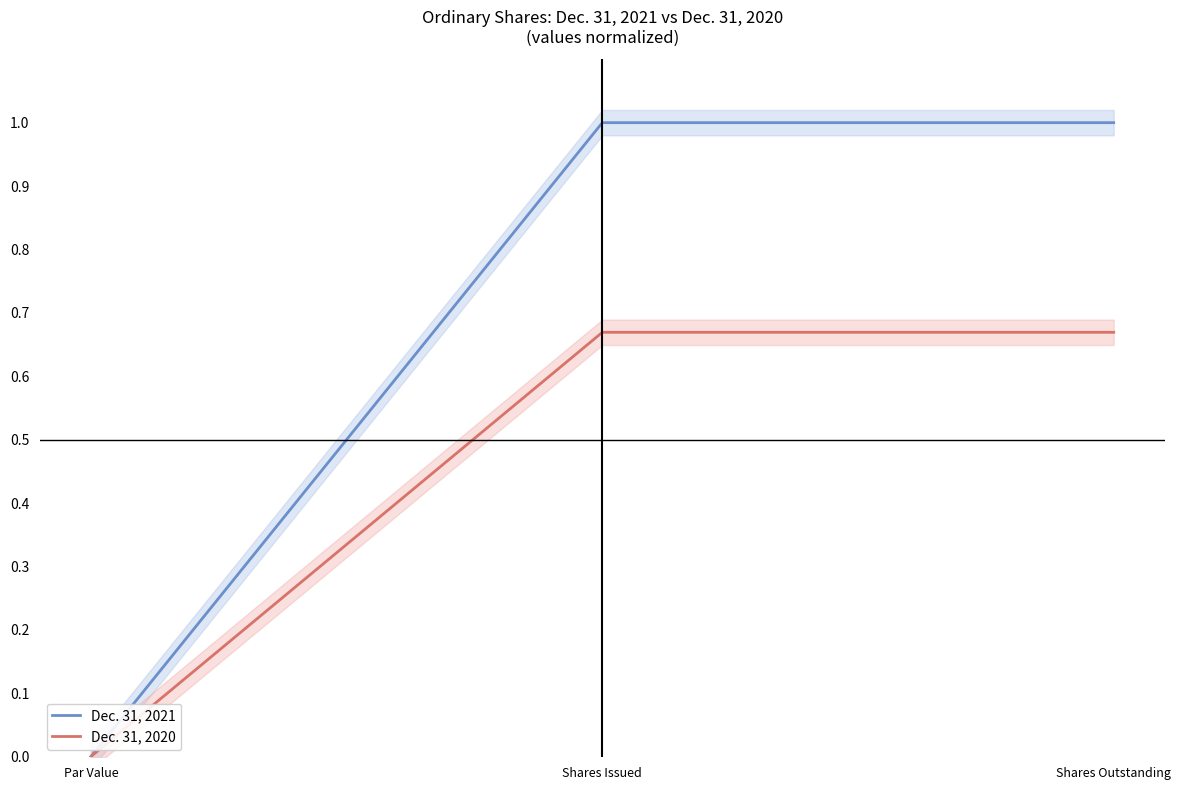

What position from the right is Shares Issued?

2